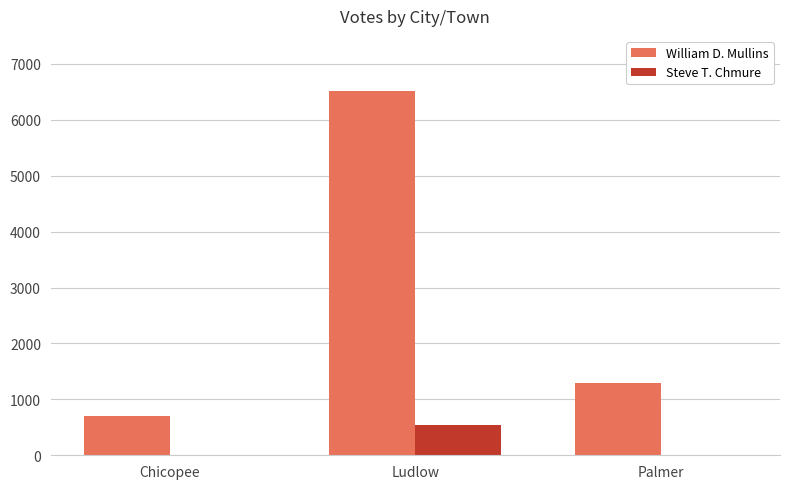

Are the bars grouped side by side (vs. stacked)?

Yes